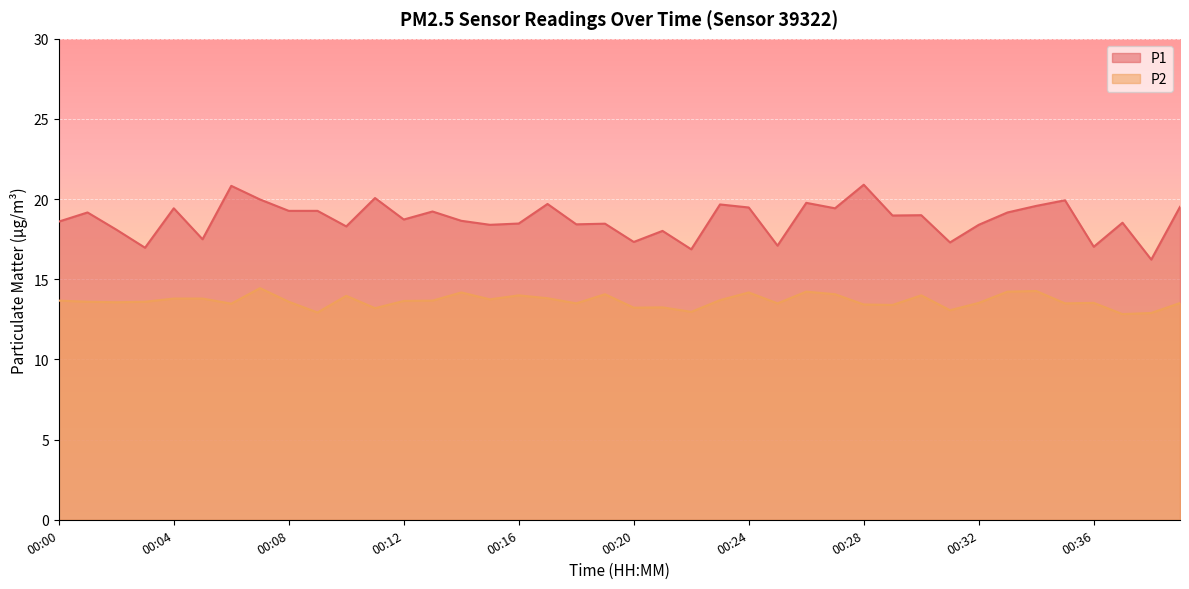

In P1, how many points are higher than both neighbors (excluding endpoints)?

14